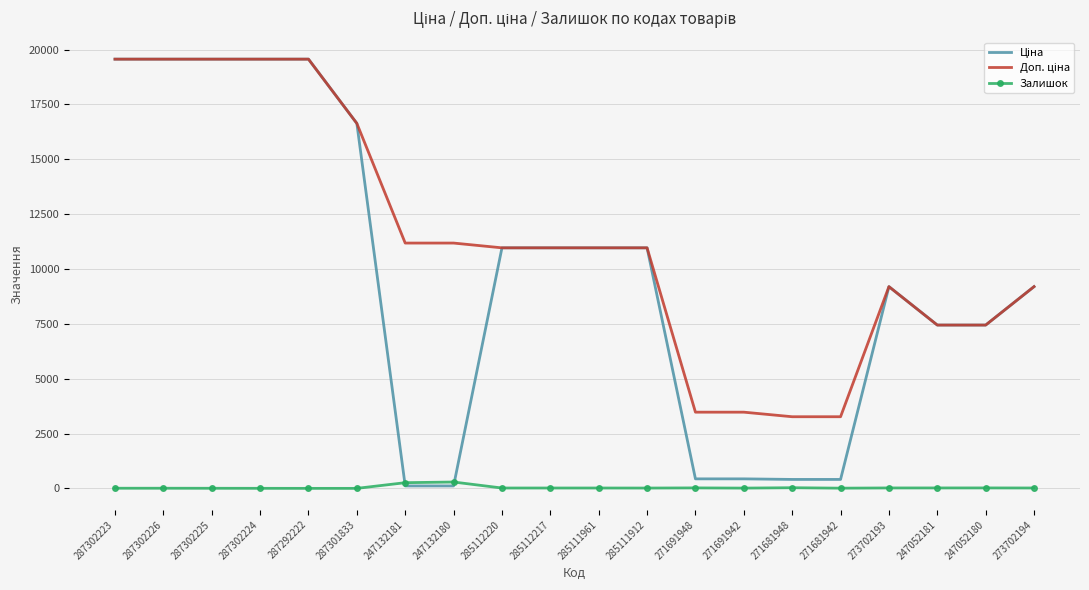

What is the greatest value displayed?

19564.9